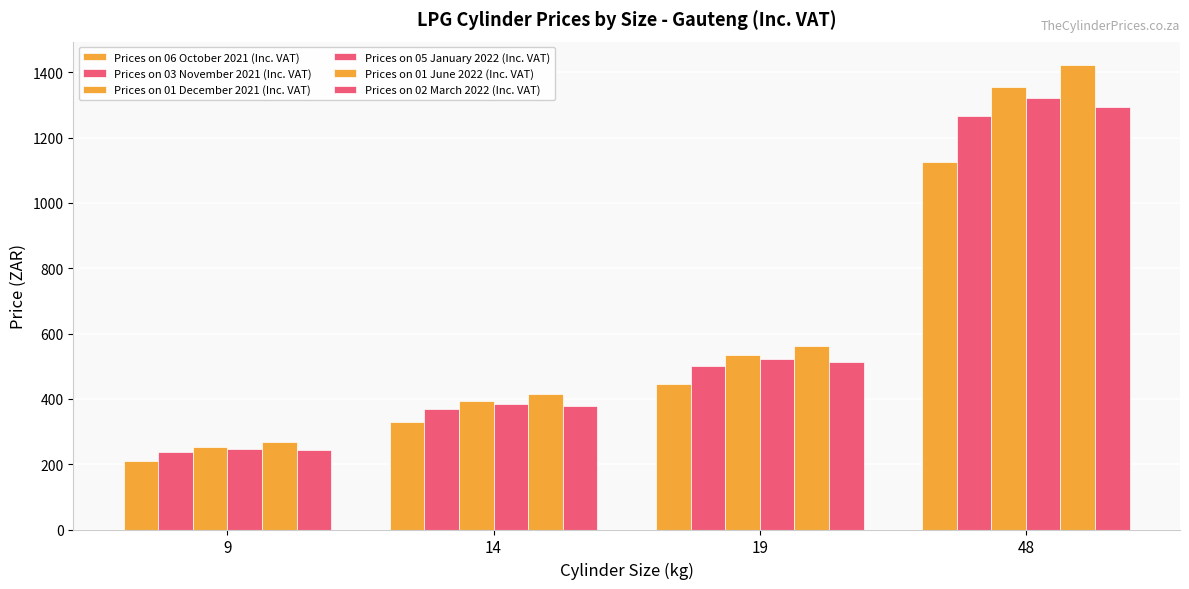

How many bars are there in each group?

6